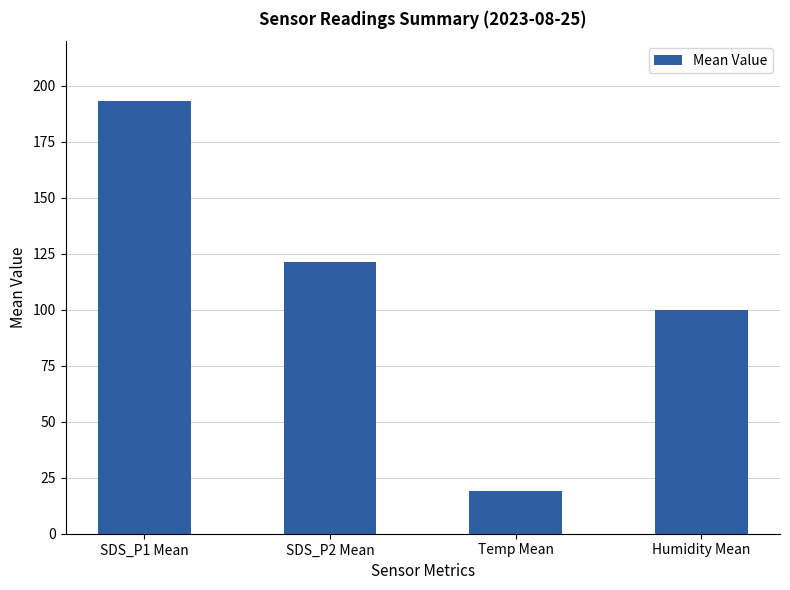

What is the difference between the maximum and minimum values?

174.2